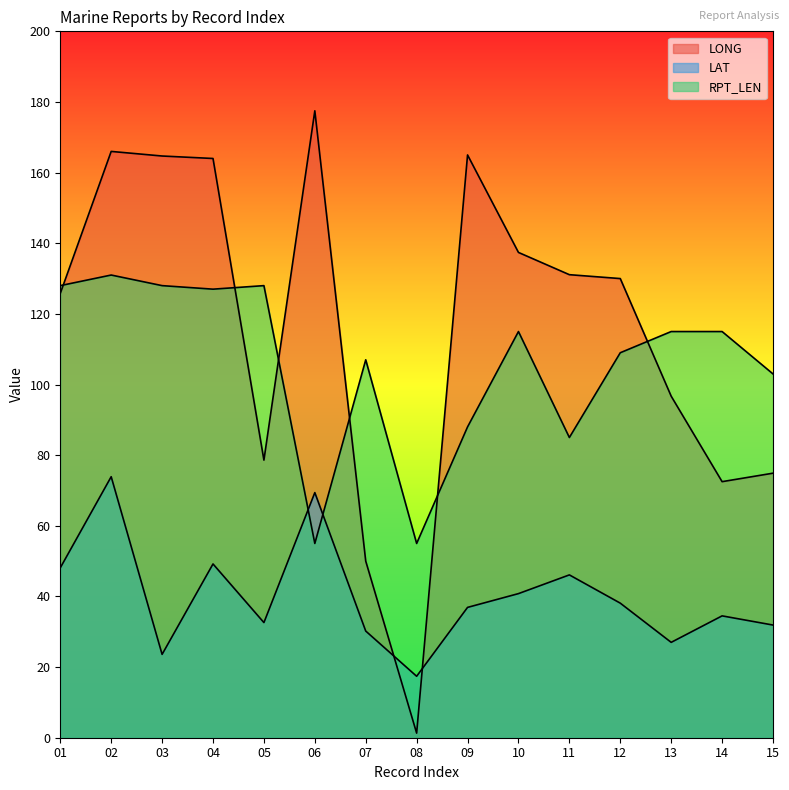

Reading left to right, extract all data points from this chart.

LONG: 01=125.8	02=166.0	03=164.7	04=164.0	05=78.6	06=177.5	07=50.0	08=1.3	09=165.0	10=137.4	11=131.1	12=130.0	13=96.7	14=72.5	15=74.9
LAT: 01=48.1	02=73.9	03=23.6	04=49.2	05=32.6	06=69.4	07=30.2	08=17.4	09=36.9	10=40.8	11=46.1	12=38.1	13=27.0	14=34.5	15=31.9
RPT_LEN: 01=128.0	02=131.0	03=128.0	04=127.0	05=128.0	06=55.0	07=107.0	08=55.0	09=88.0	10=115.0	11=85.0	12=109.0	13=115.0	14=115.0	15=103.0